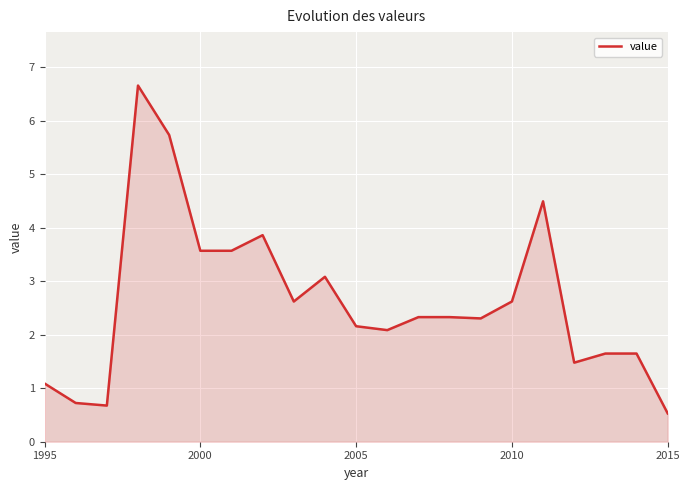

What is the smallest value displayed?

0.5